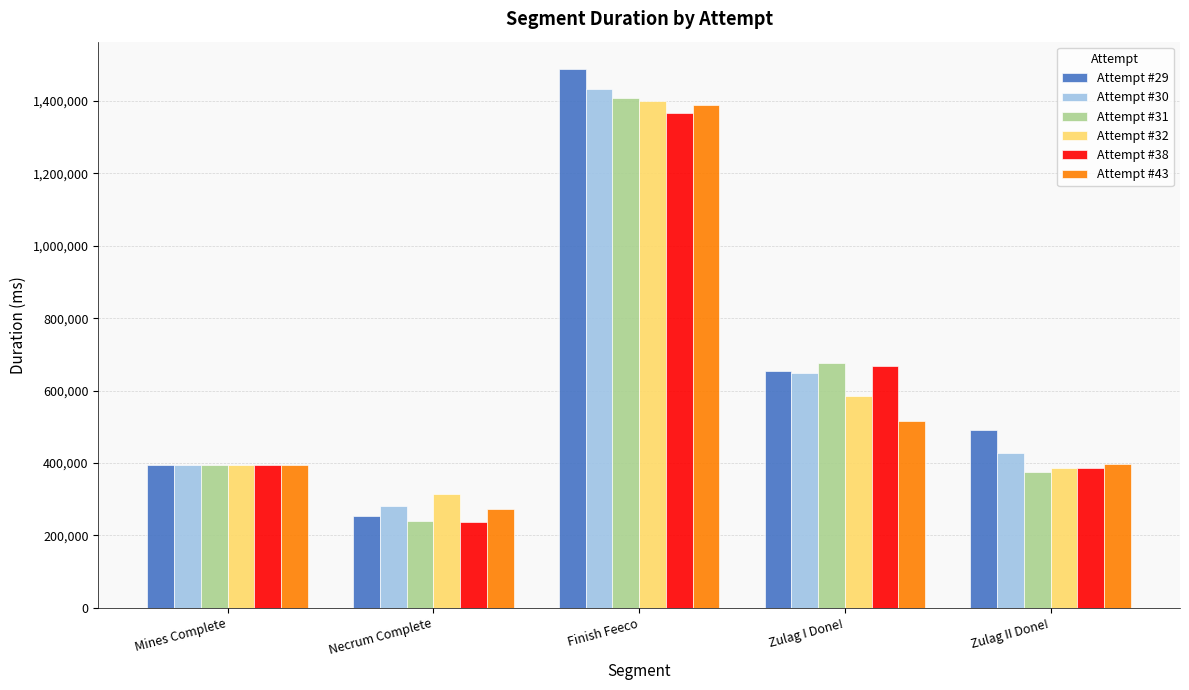

What is the label of the 2nd bar from the right?

Zulag I Done!